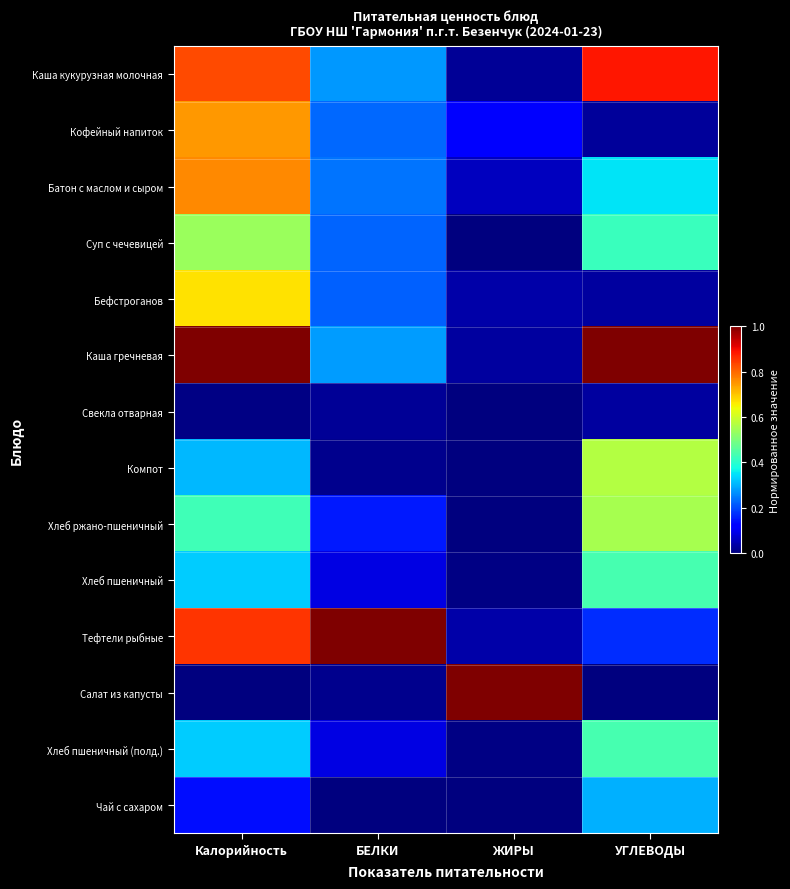

Reading left to right, list all the values displayed in this chart.

Каша кукурузная молочная: Калорийность=0.8	БЕЛКИ=0.3	ЖИРЫ=0.0	УГЛЕВОДЫ=0.9
Кофейный напиток: Калорийность=0.7	БЕЛКИ=0.2	ЖИРЫ=0.1	УГЛЕВОДЫ=0.0
Батон с маслом и сыром: Калорийность=0.8	БЕЛКИ=0.2	ЖИРЫ=0.1	УГЛЕВОДЫ=0.3
Суп с чечевицей: Калорийность=0.5	БЕЛКИ=0.2	ЖИРЫ=0.0	УГЛЕВОДЫ=0.4
Бефстроганов: Калорийность=0.7	БЕЛКИ=0.2	ЖИРЫ=0.0	УГЛЕВОДЫ=0.0
Каша гречневая: Калорийность=1.0	БЕЛКИ=0.3	ЖИРЫ=0.0	УГЛЕВОДЫ=1.0
Свекла отварная: Калорийность=0.0	БЕЛКИ=0.0	ЖИРЫ=0.0	УГЛЕВОДЫ=0.0
Компот: Калорийность=0.3	БЕЛКИ=0.0	ЖИРЫ=0.0	УГЛЕВОДЫ=0.6
Хлеб ржано-пшеничный: Калорийность=0.4	БЕЛКИ=0.2	ЖИРЫ=0.0	УГЛЕВОДЫ=0.6
Хлеб пшеничный: Калорийность=0.3	БЕЛКИ=0.1	ЖИРЫ=0.0	УГЛЕВОДЫ=0.4
Тефтели рыбные: Калорийность=0.9	БЕЛКИ=1.0	ЖИРЫ=0.0	УГЛЕВОДЫ=0.2
Салат из капусты: Калорийность=0.0	БЕЛКИ=0.0	ЖИРЫ=1.0	УГЛЕВОДЫ=0.0
Хлеб пшеничный (полд.): Калорийность=0.3	БЕЛКИ=0.1	ЖИРЫ=0.0	УГЛЕВОДЫ=0.4
Чай с сахаром: Калорийность=0.1	БЕЛКИ=0.0	ЖИРЫ=0.0	УГЛЕВОДЫ=0.3